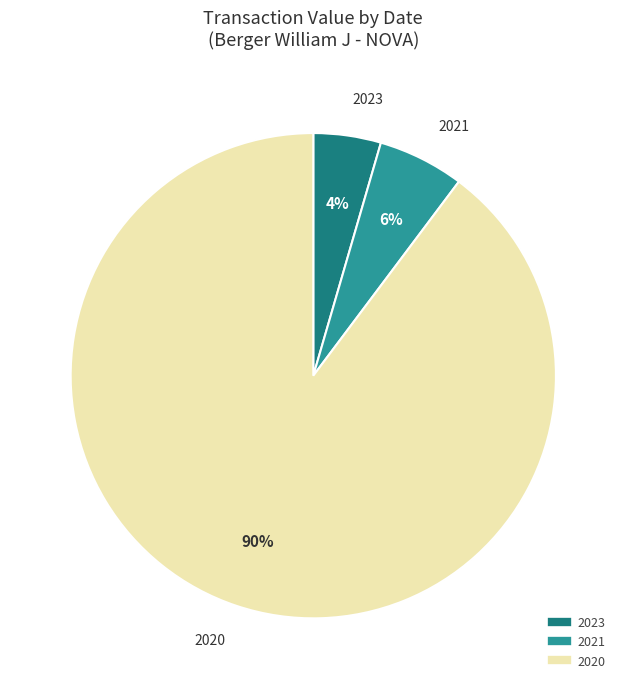

To the nearest percent, what is the average slice percentage?

33%